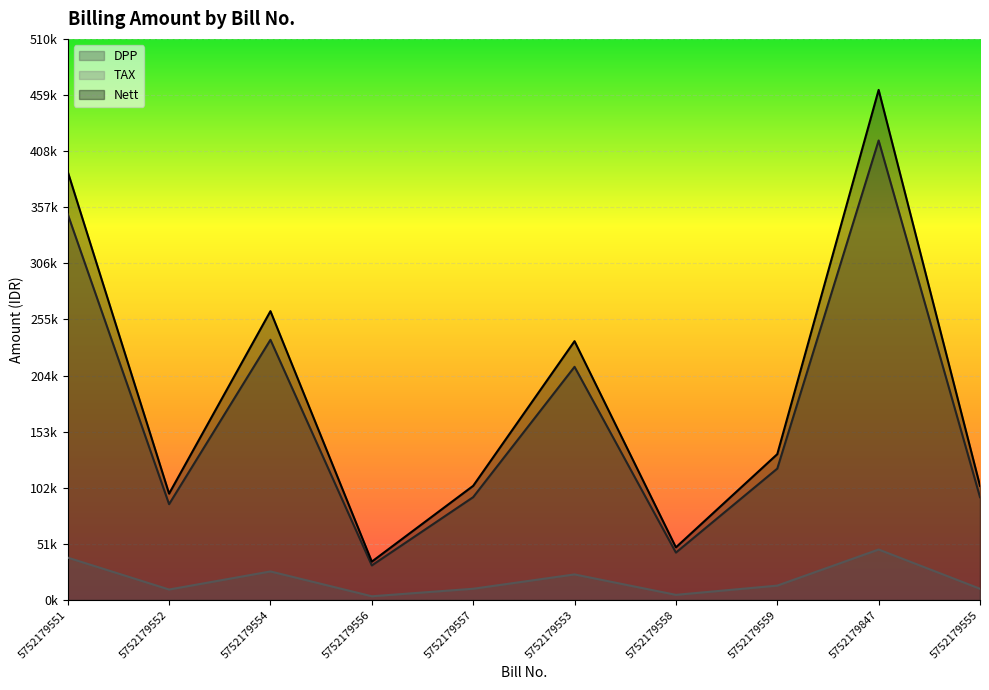

Rank the series by their maximum value, from highest to lowest.

Nett, DPP, TAX